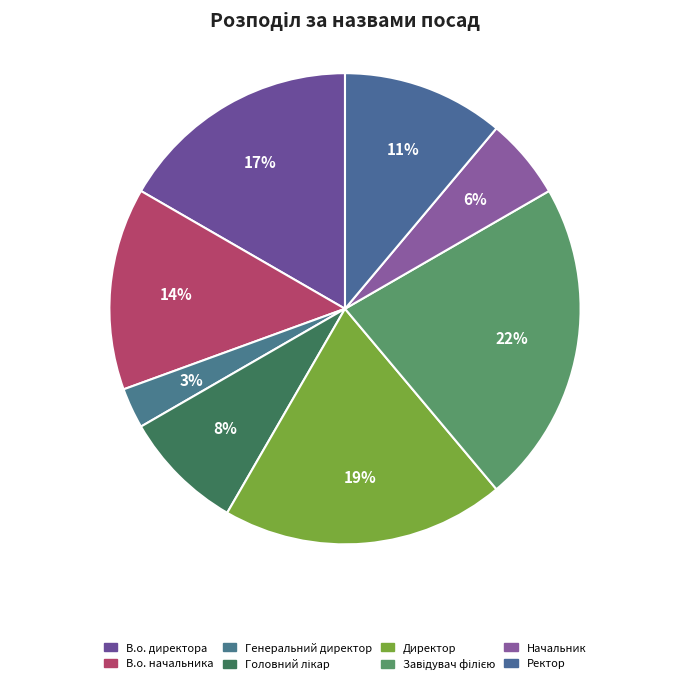

What is the ratio of the value at Завідувач філією to the value at Ректор?

2.0